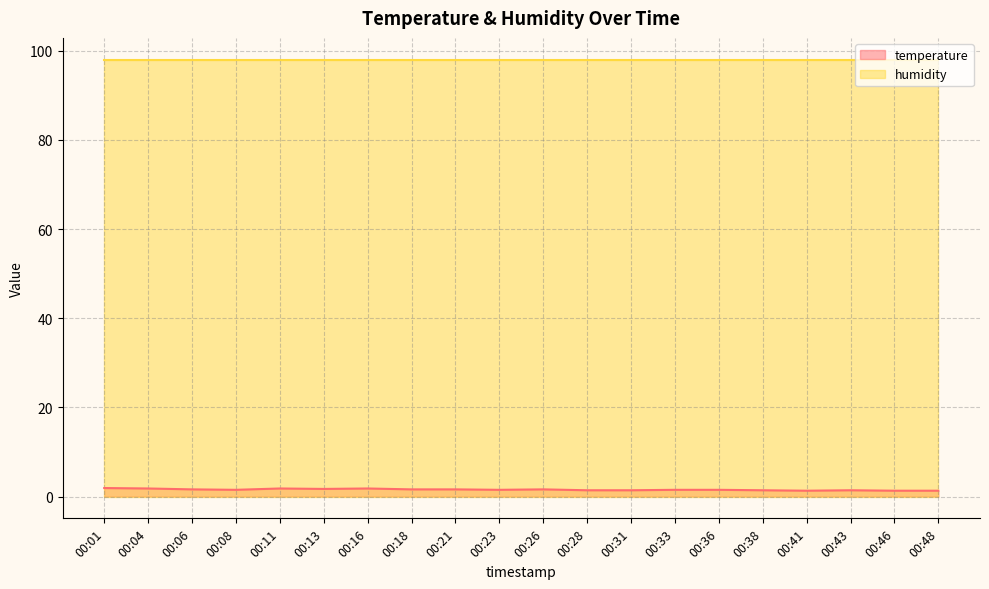

Reading left to right, extract all data points from this chart.

00:01=1.9	00:04=1.8	00:06=1.6	00:08=1.5	00:11=1.8	00:13=1.7	00:16=1.8	00:18=1.6	00:21=1.6	00:23=1.5	00:26=1.6	00:28=1.4	00:31=1.4	00:33=1.5	00:36=1.5	00:38=1.4	00:41=1.3	00:43=1.4	00:46=1.3	00:48=1.3